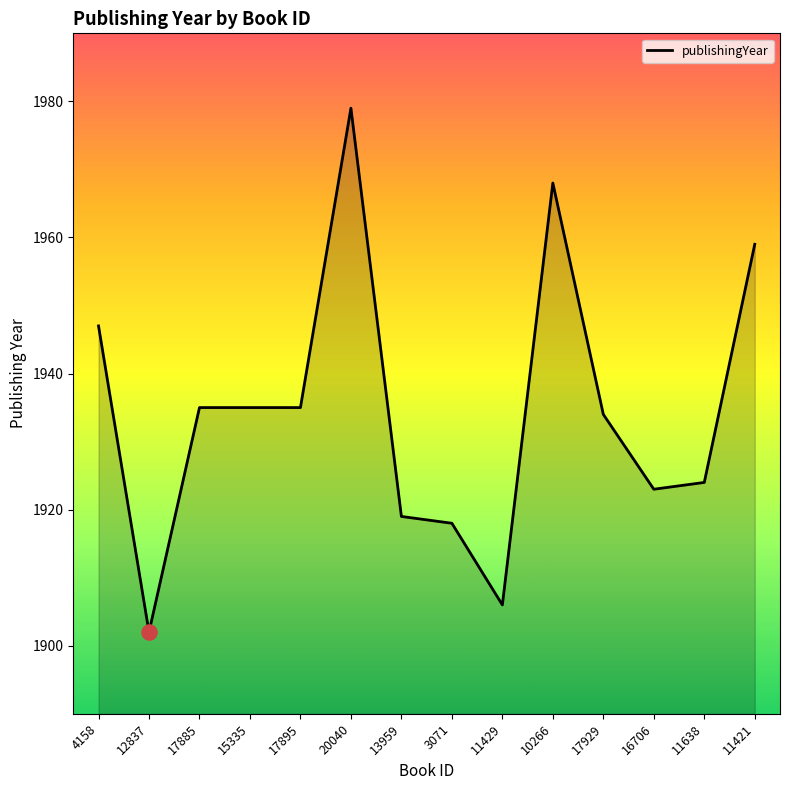

What is the ratio of the value at 17885 to the value at 3071?

1.0